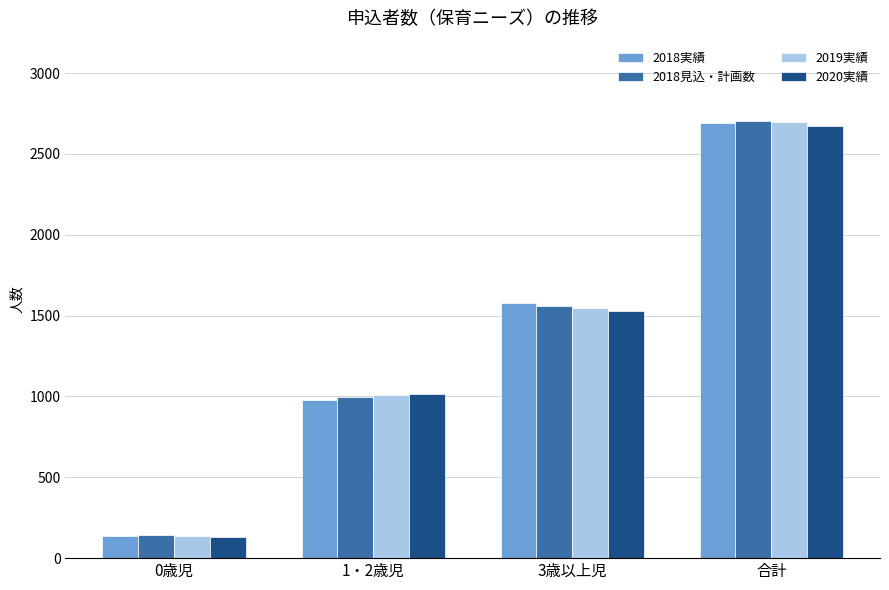

What is the difference between the maximum and second lowest values in the 2019実績 series?

1687